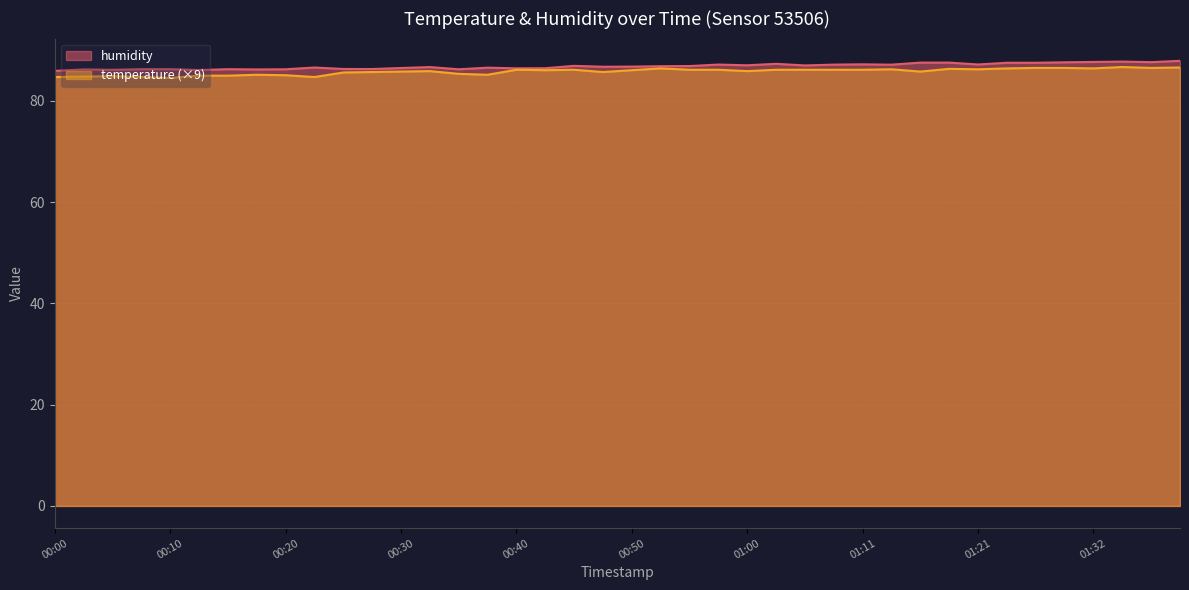

What is the maximum value shown in the chart?

87.9